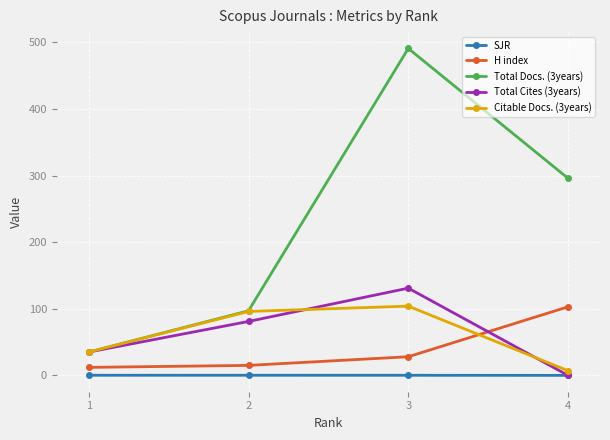

True or false: Total Docs. (3years) has more than 2 points higher than both neighbors.

False